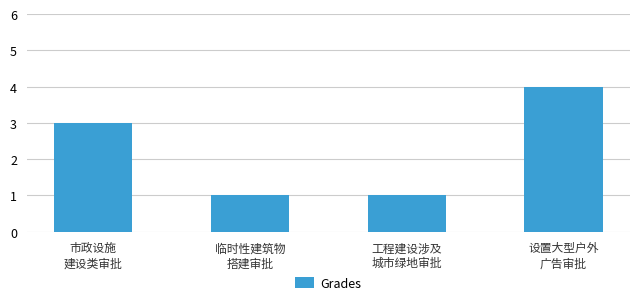

What is the difference between the second highest and second lowest values?

2